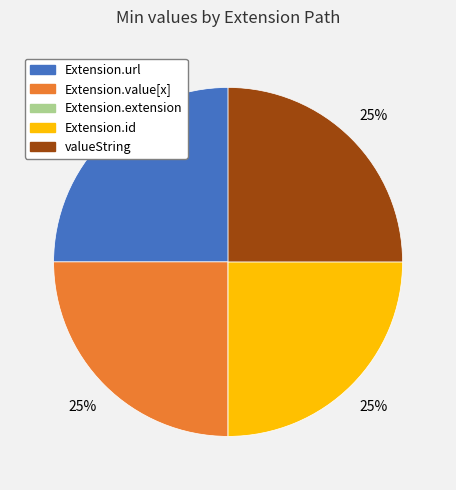

Is there any slice that represents more than half of the pie?

No